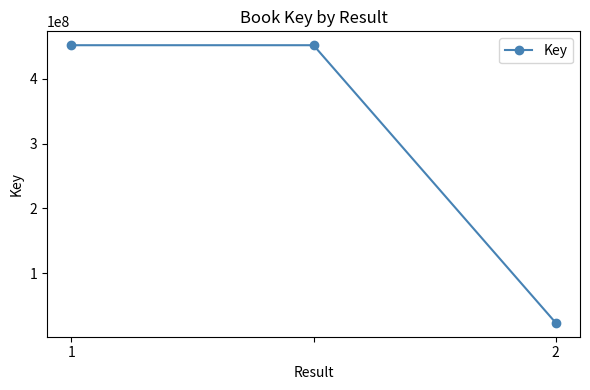

What is the smallest value displayed?

23426046